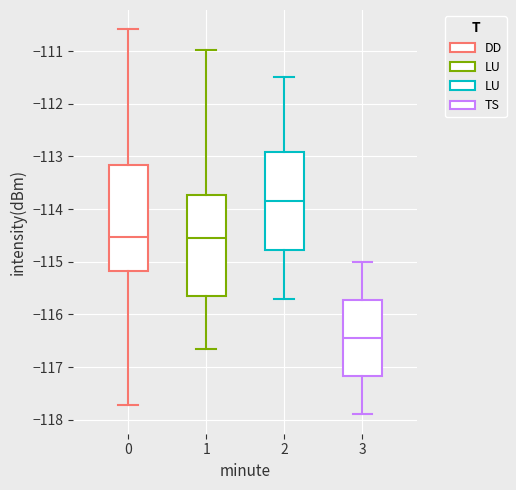

Where does the median line of the box at x = 3 sit on the y-axis? The values are not printed on the chart, so give them approximately, as read against the axis.

-116.4